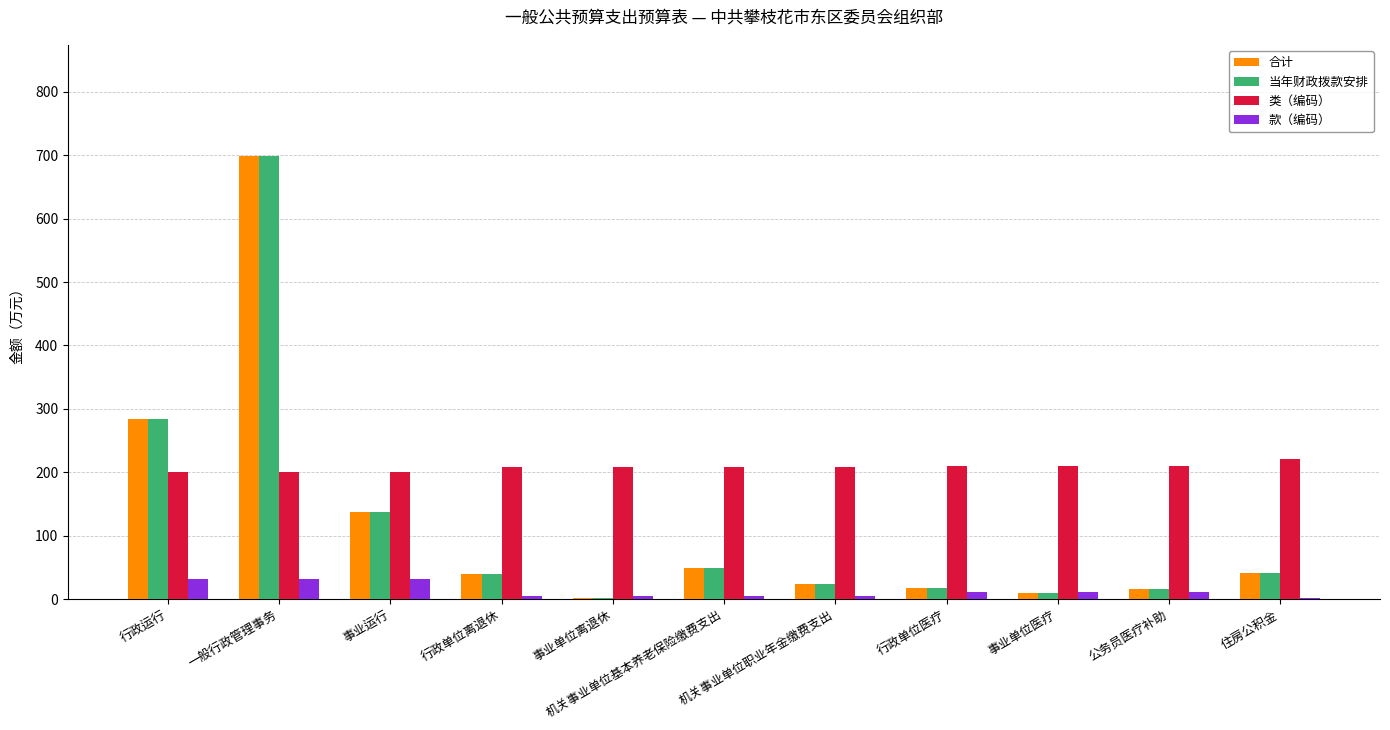

What is the sum of the 款（编码） values at 机关事业单位职业年金缴费支出 and 住房公积金?

7.0